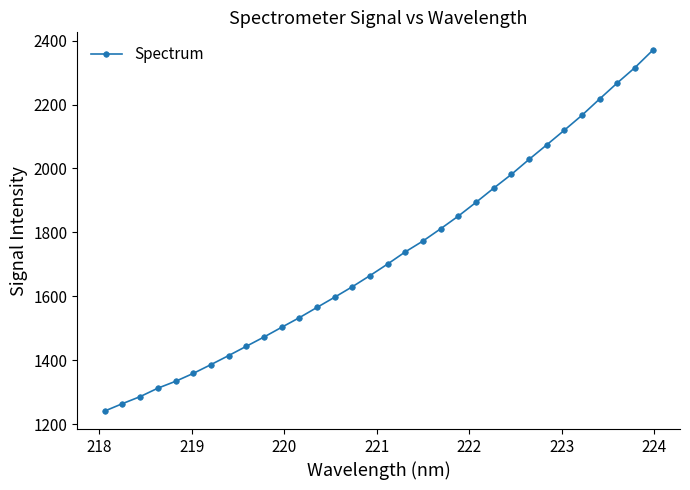

True or false: there are more than 2 points higher than both neighbors.

False